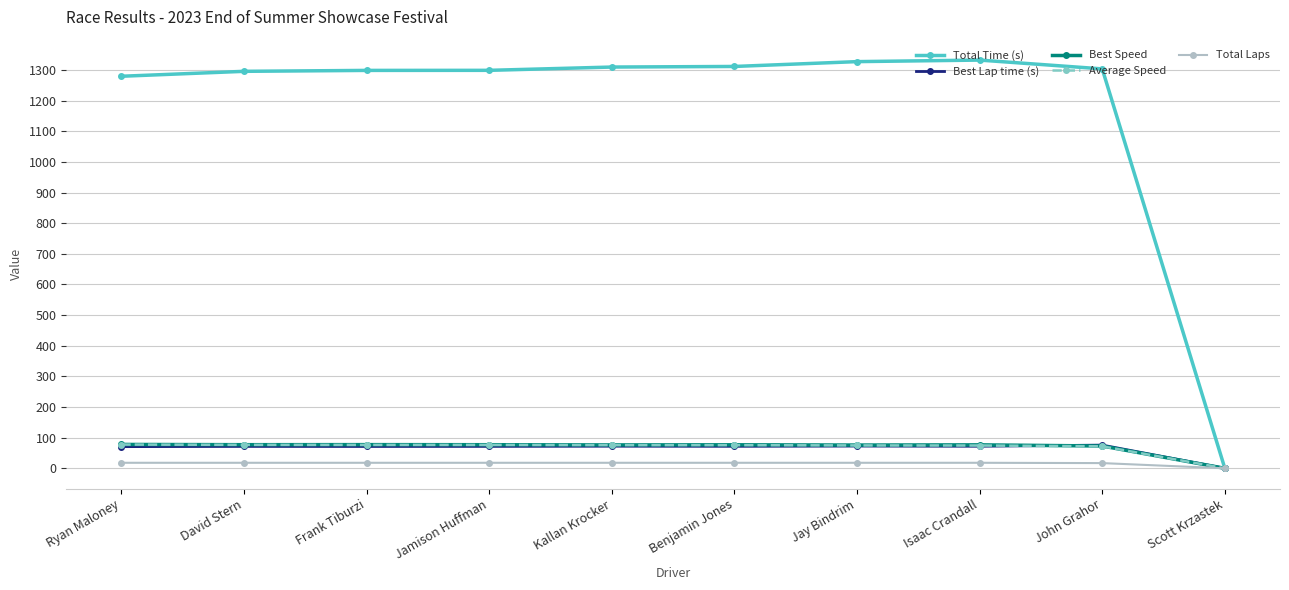

Is the value of Total Laps at John Grahor greater than the value of Best Lap time (s) at David Stern?

No